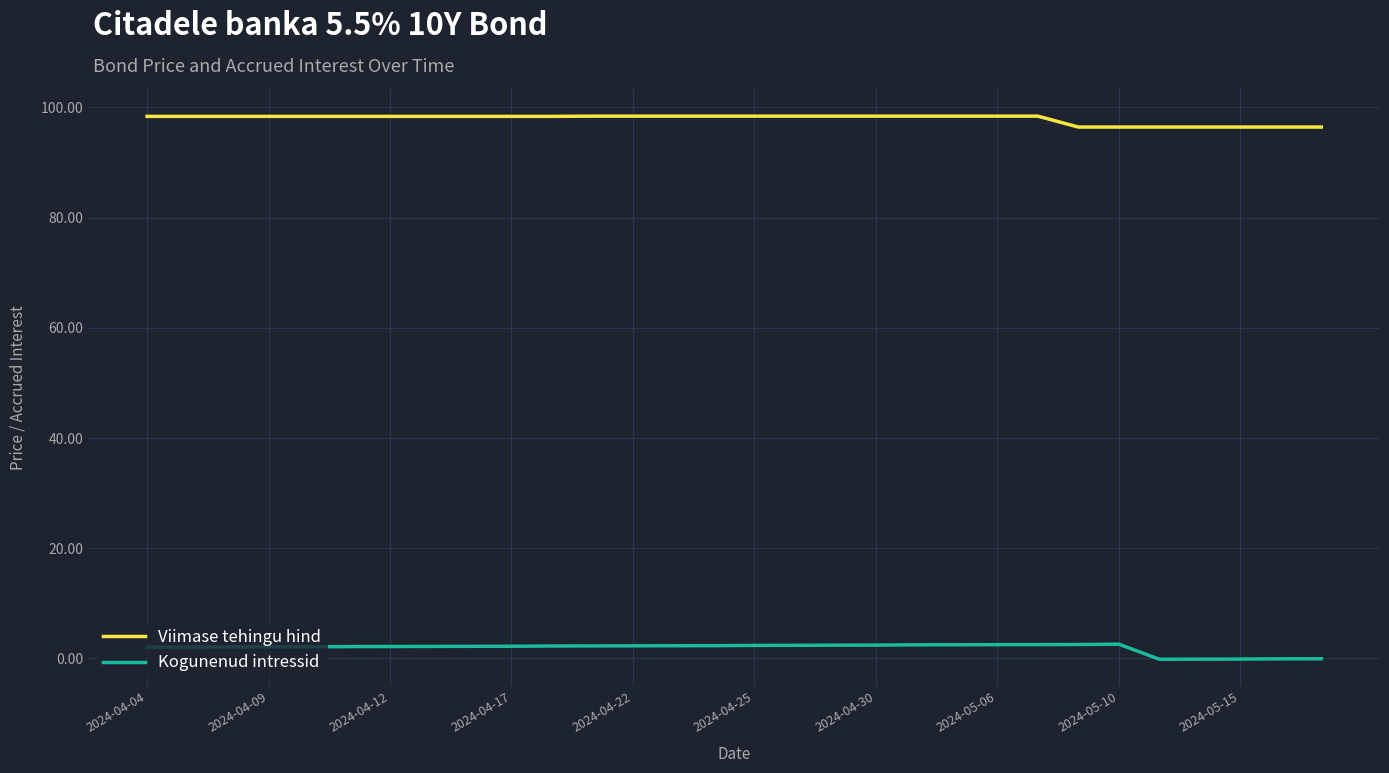

True or false: Viimase tehingu hind and Kogunenud intressid cross at least once.

False